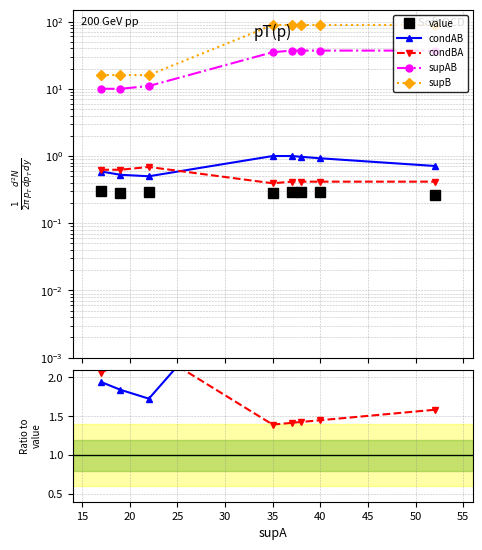

Between 45 and 20, which is larger?

20